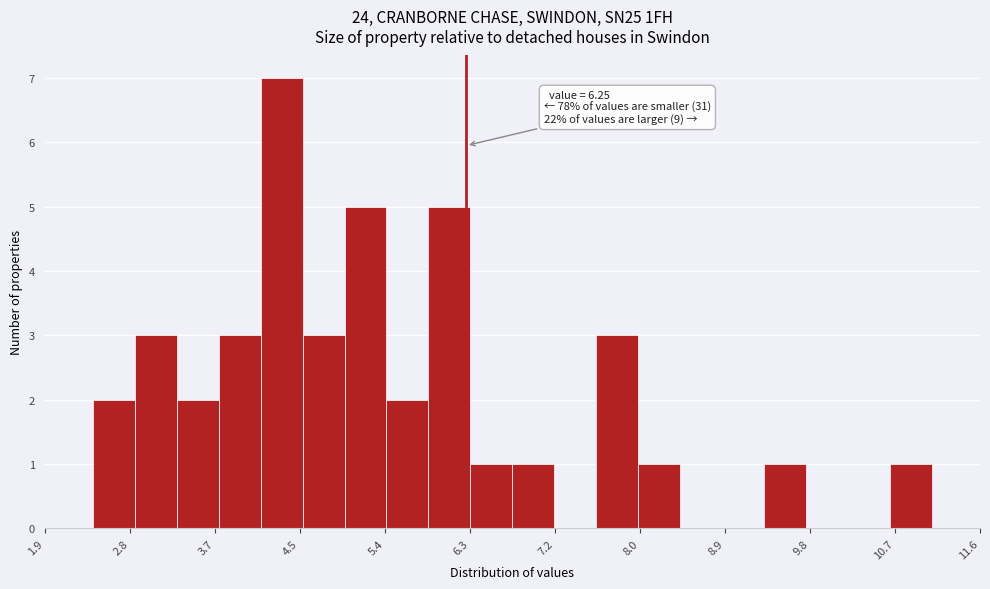

Over which range of the x-axis is the bar tallest?

4.1 to 4.6